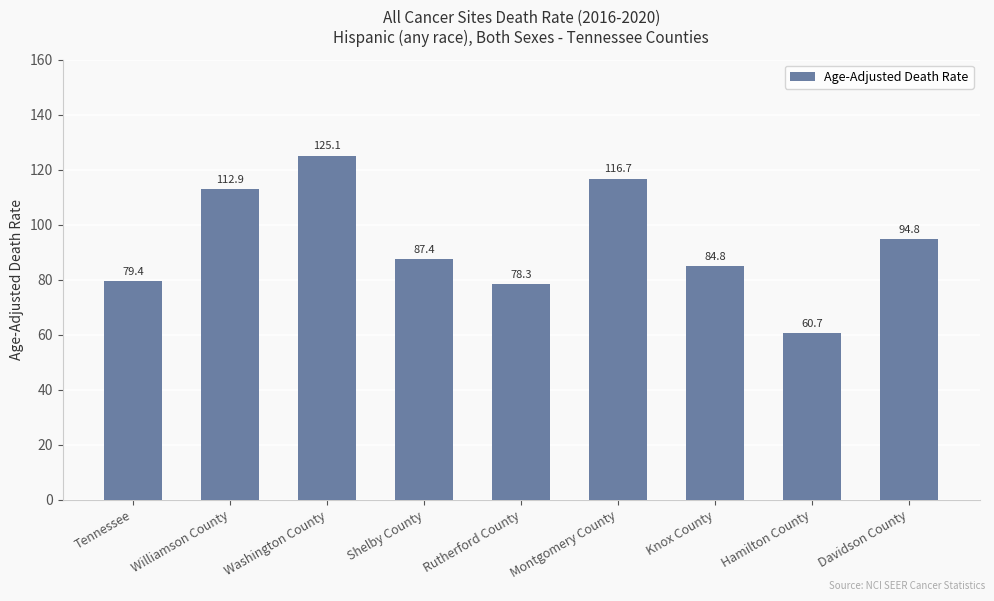

Which category has the highest value across all series?

Washington County